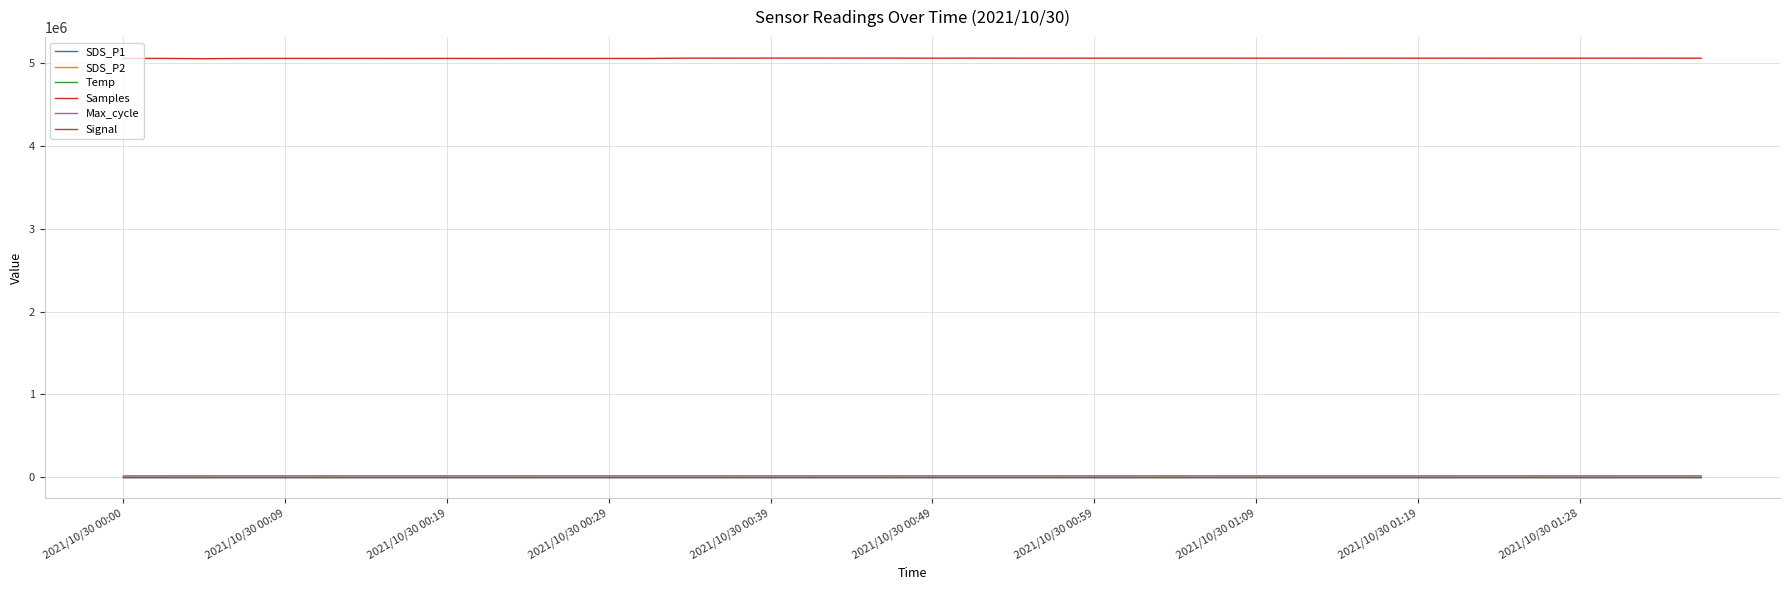

What is the greatest value displayed?

5054551.0